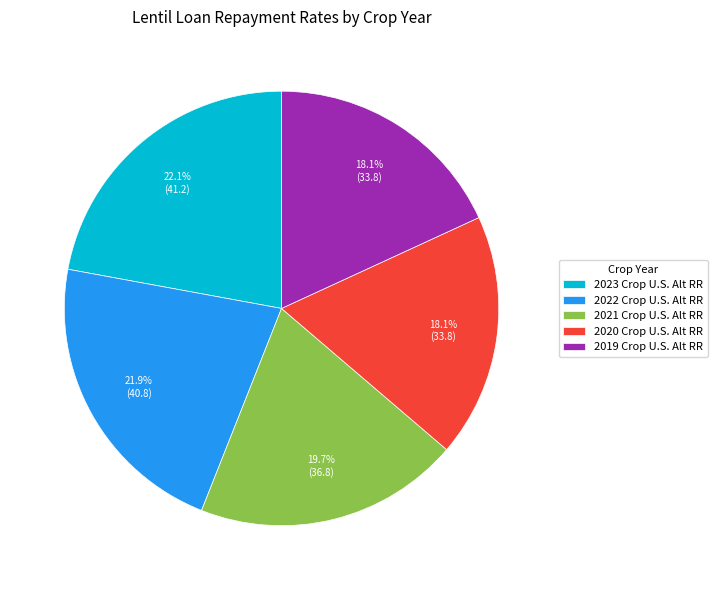

Do 2022 Crop U.S. Alt RR and 2021 Crop U.S. Alt RR together represent more than half of the pie?

No